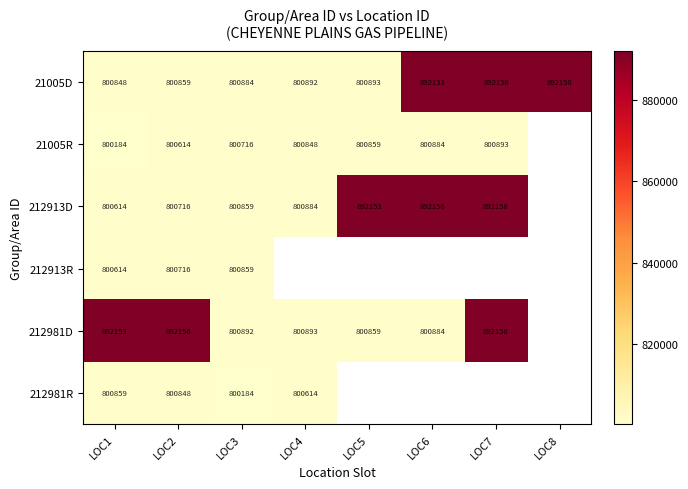

What is the total value across all series at LOC2?

4895909